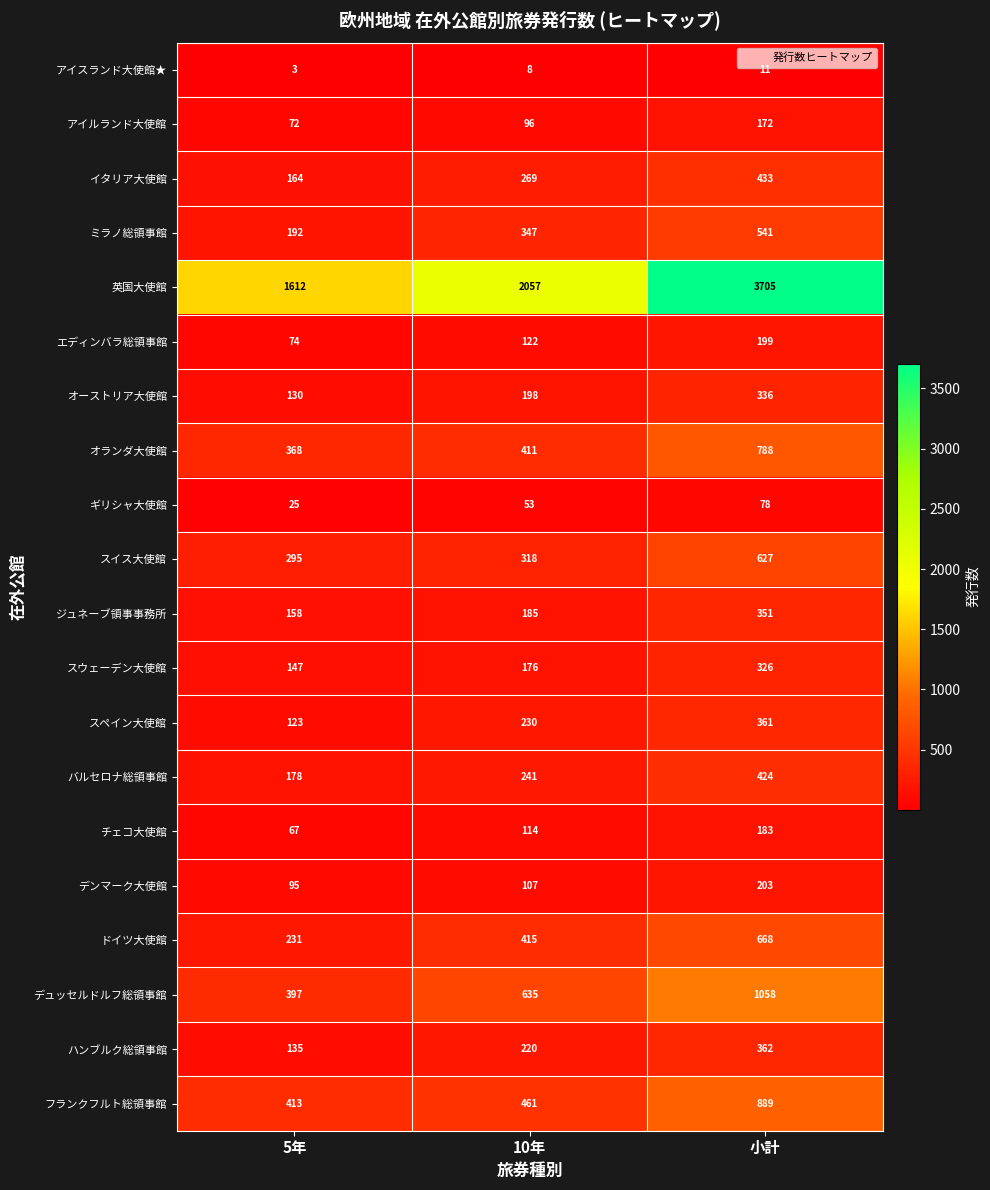

True or false: スウェーデン大使館 has a value of 176 at 10年.

True